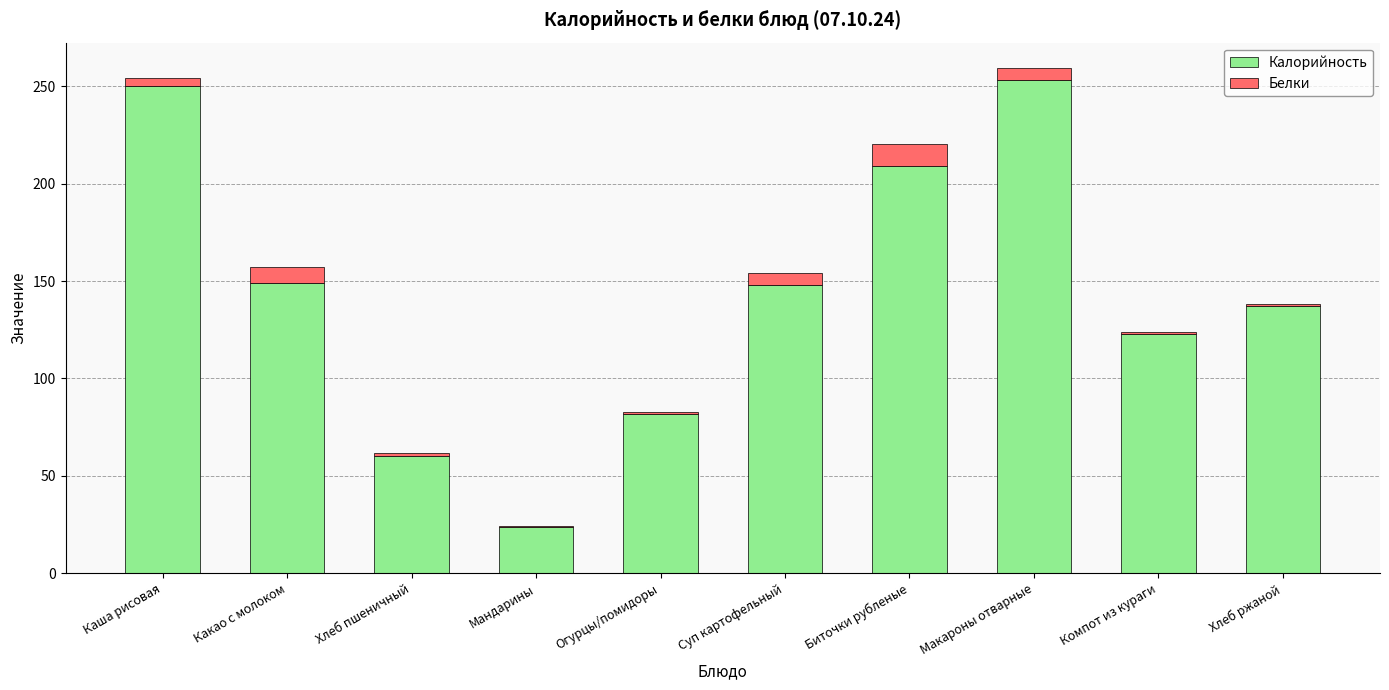

What is the maximum value for Калорийность?

253.0